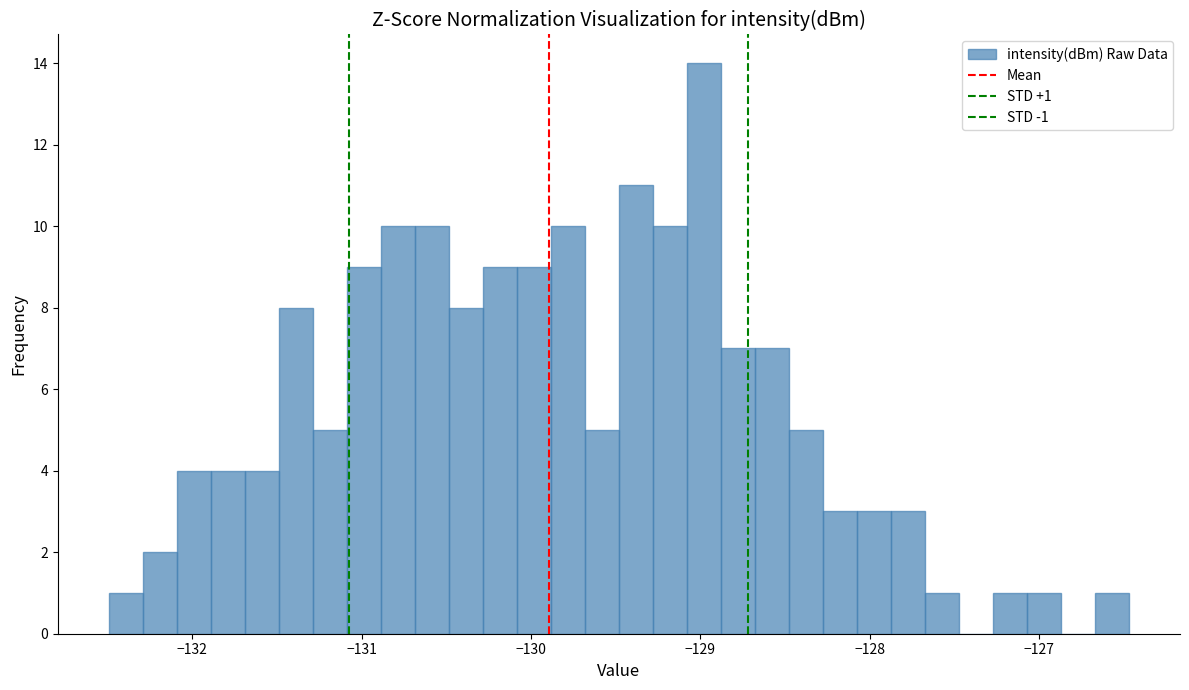

Around what value on the x-axis is the tallest bar? Give the approximate position of its centre, as read against the axis.

-129.0